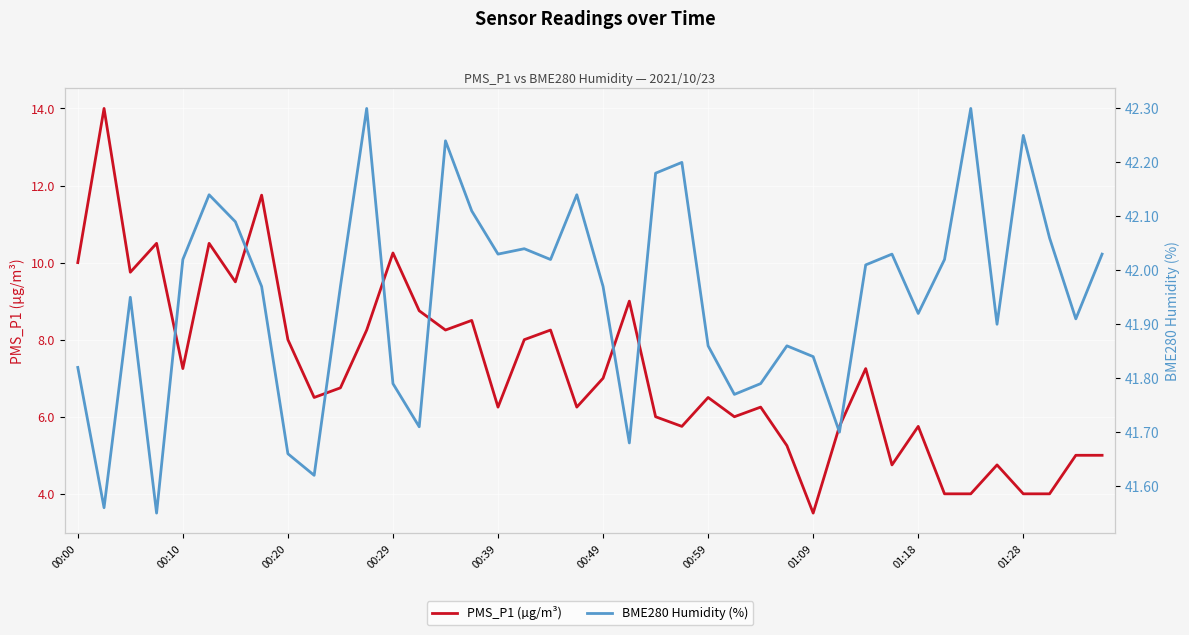

List the series in order of their overall mean, lowest first.

PMS_P1 (µg/m³), BME280 Humidity (%)